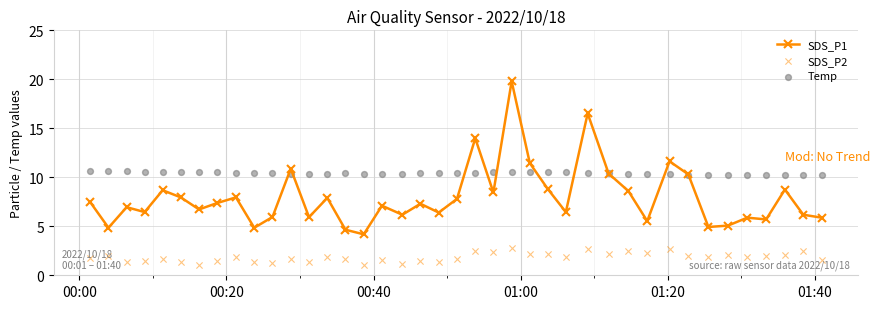

Which series reaches the maximum Y coordinate?

SDS_P1